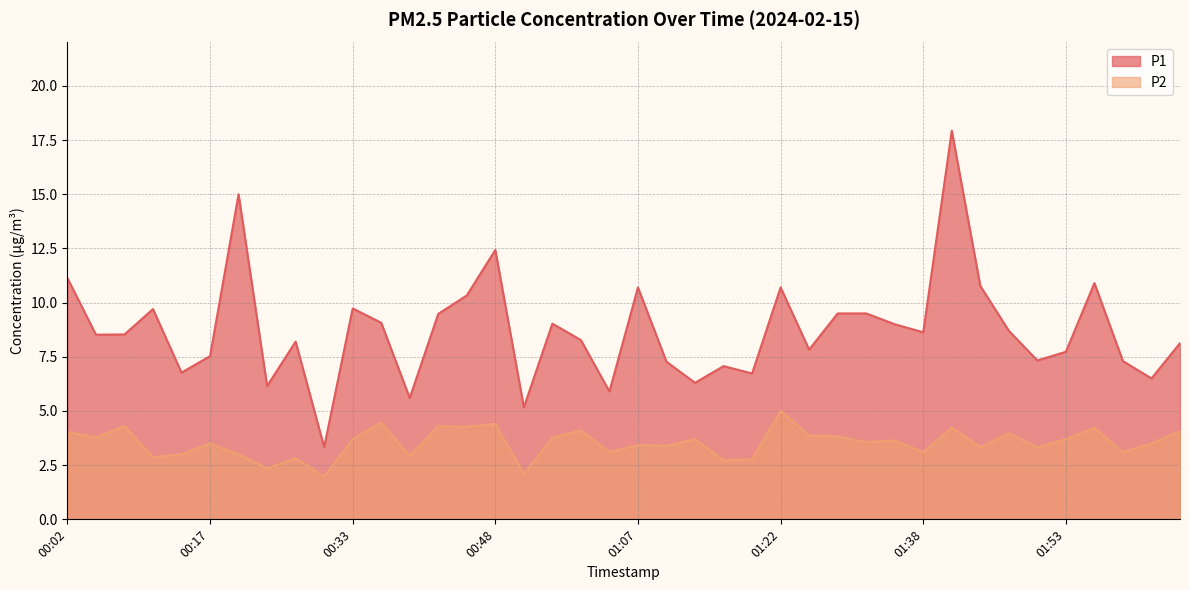

Is it true that P2 equals 6.4 at 00:45?

False